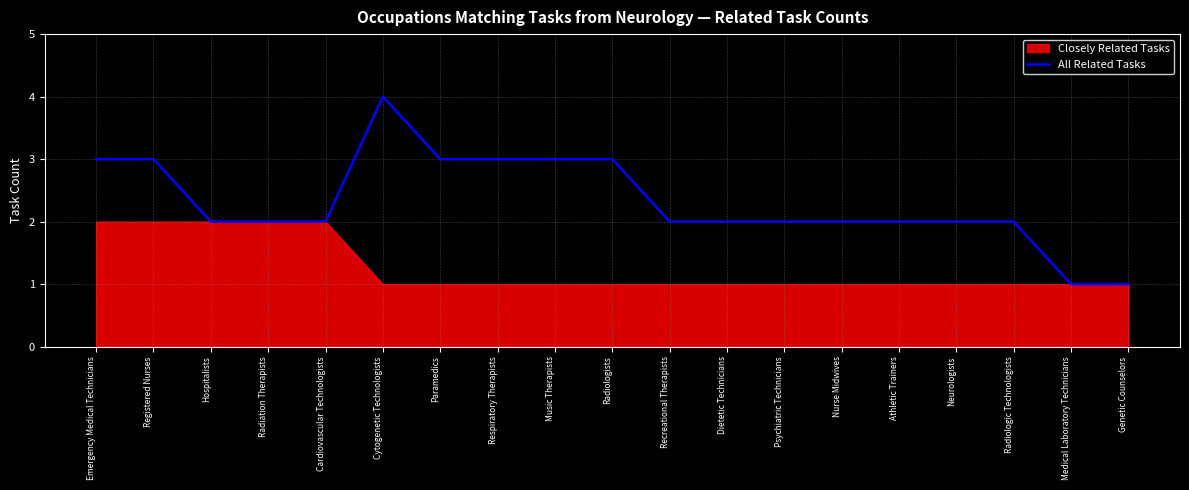

What is the minimum value shown in the chart?

1